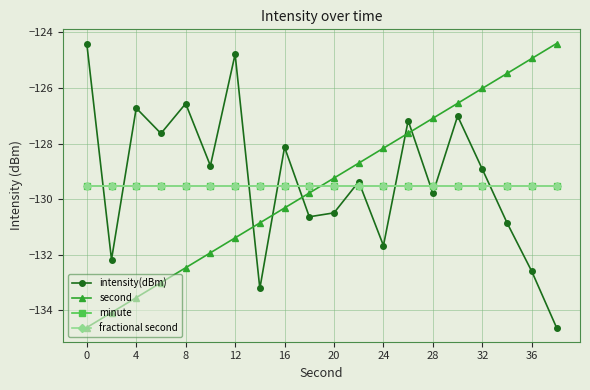

Is this an area chart (filled region under the line)?

No